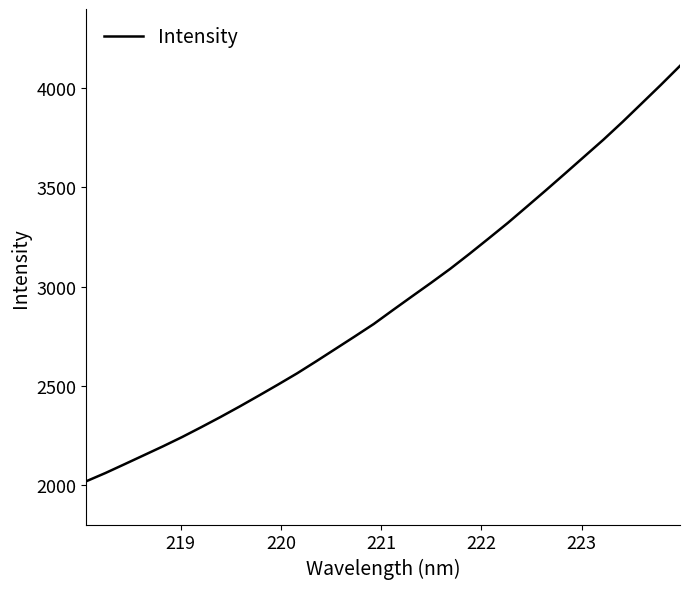

What is the greatest value displayed?

4113.3